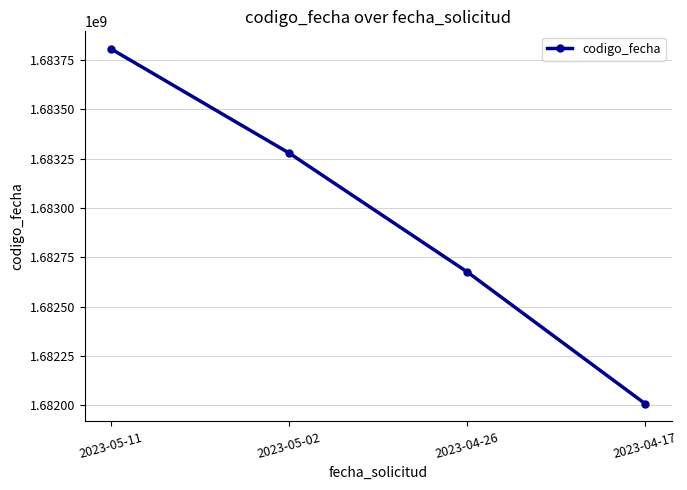

What is the label of the 4th point from the left?

2023-04-17